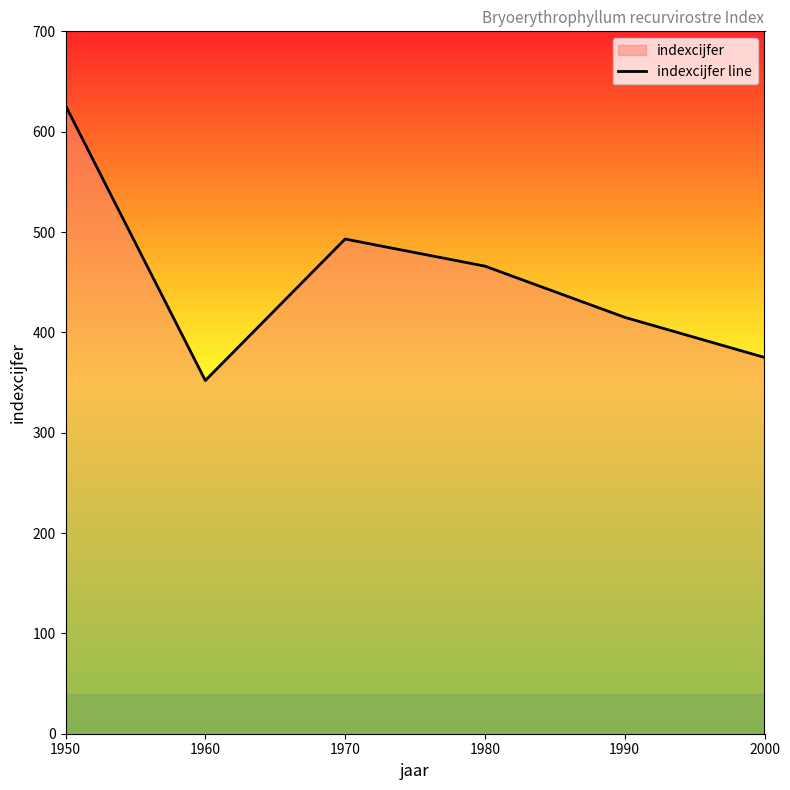

The value at 1980 is 466. True or false?

True